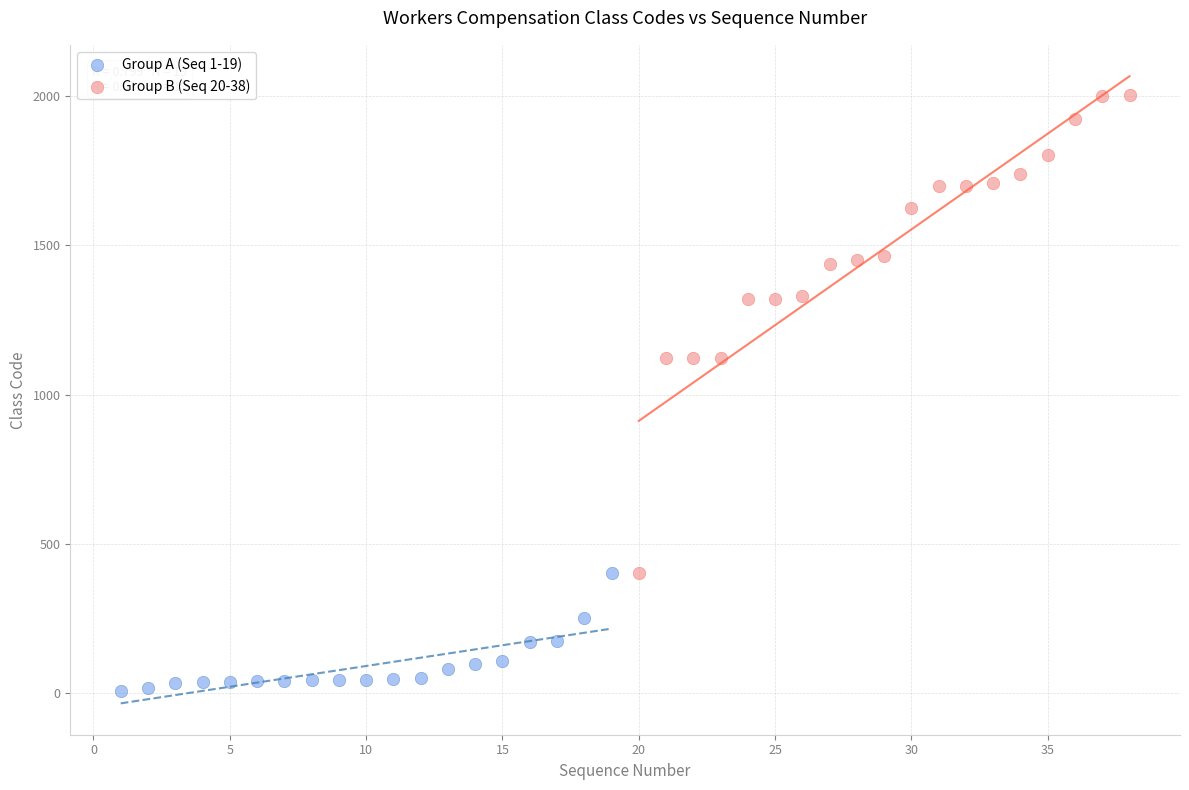

Which series reaches the minimum Y coordinate?

Group A (Seq 1-19)